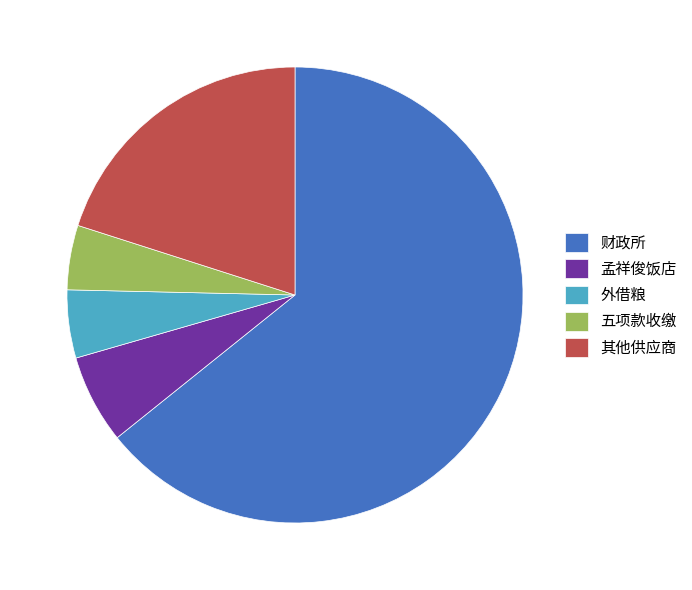

Approximately how many times larger is the value at 孟祥俊饭店 compared to 五项款收缴?

1.4